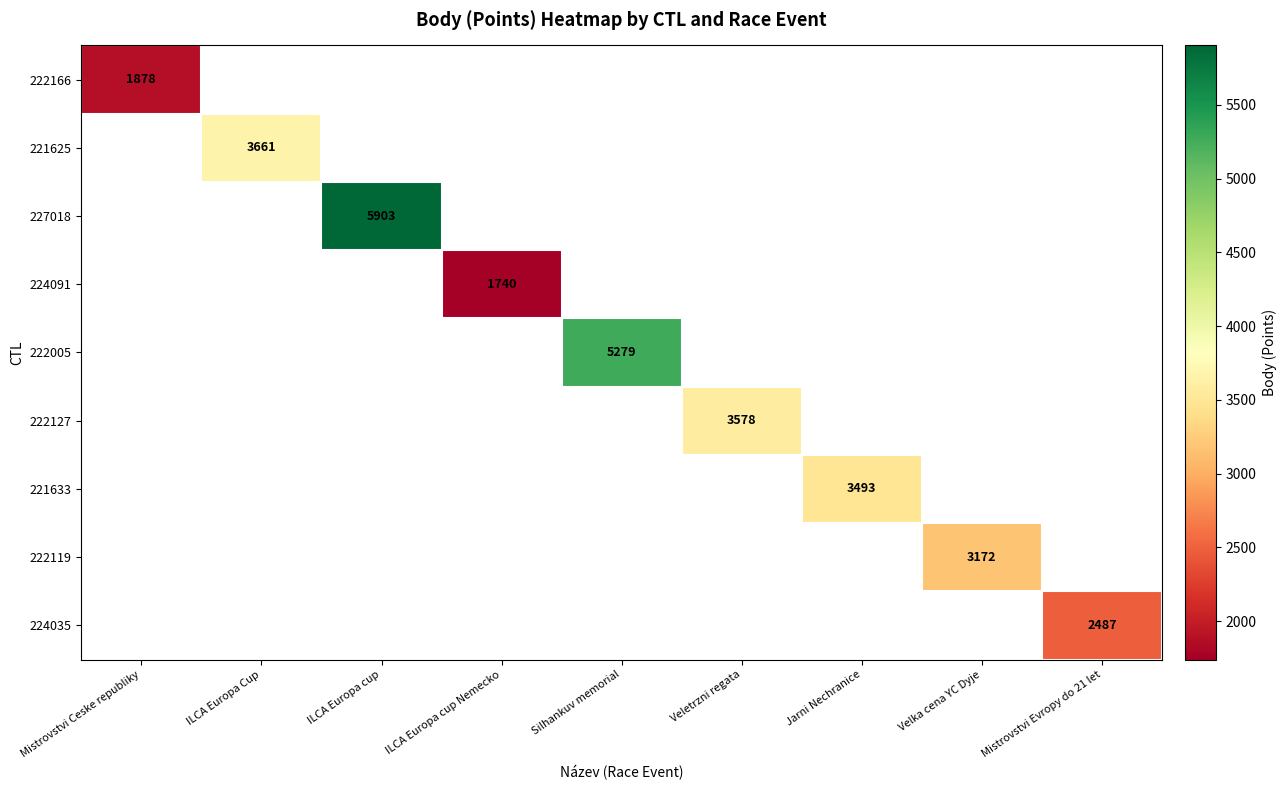

At how many categories does at least one series exceed 4944?

2